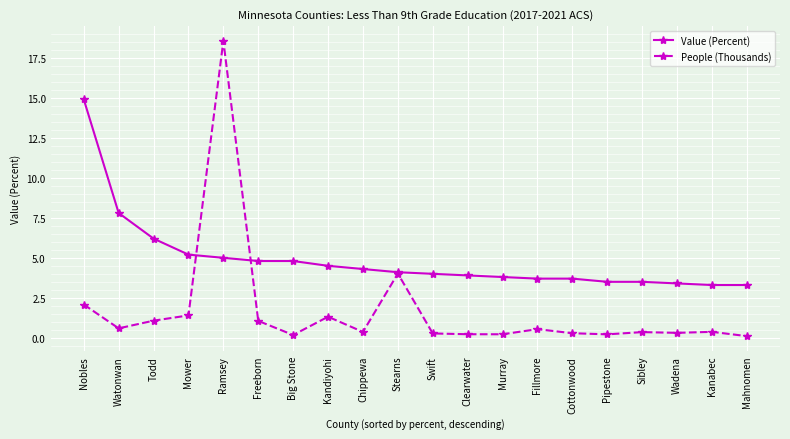

Which category has the highest value in the Value (Percent) series?

Nobles